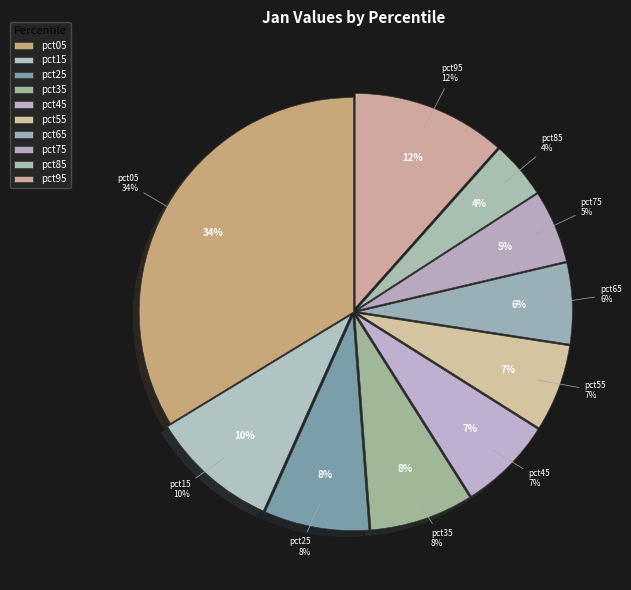

What percentage is the pct75 slice, to the nearest percent?

5%